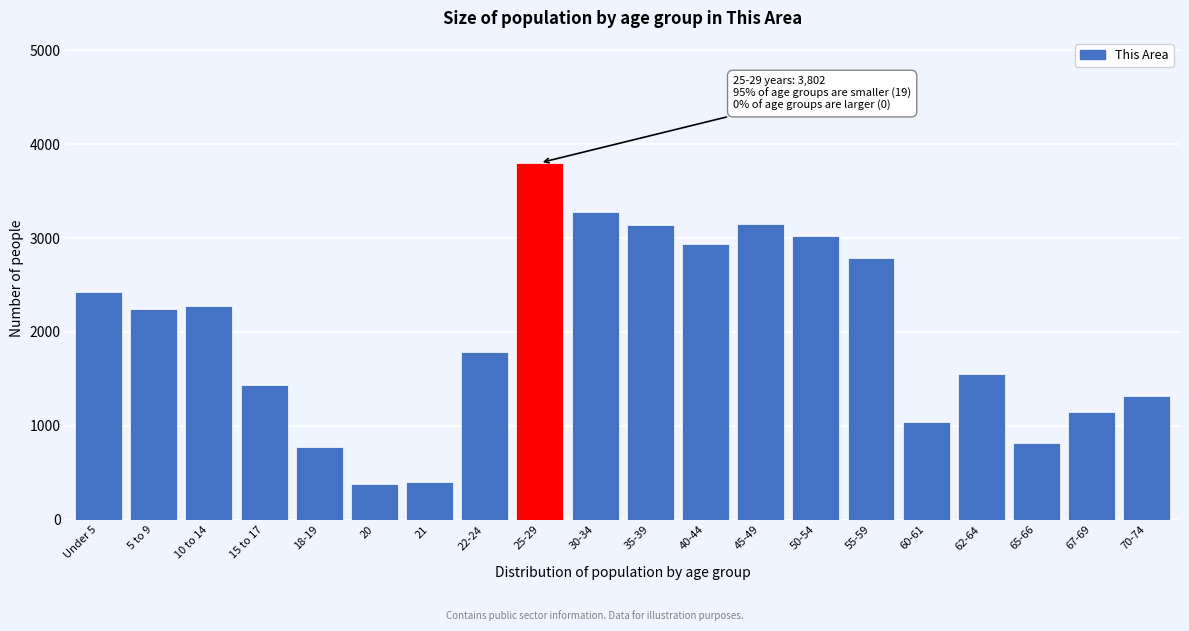

What is the difference between the values at Under 5 and 22-24?

630